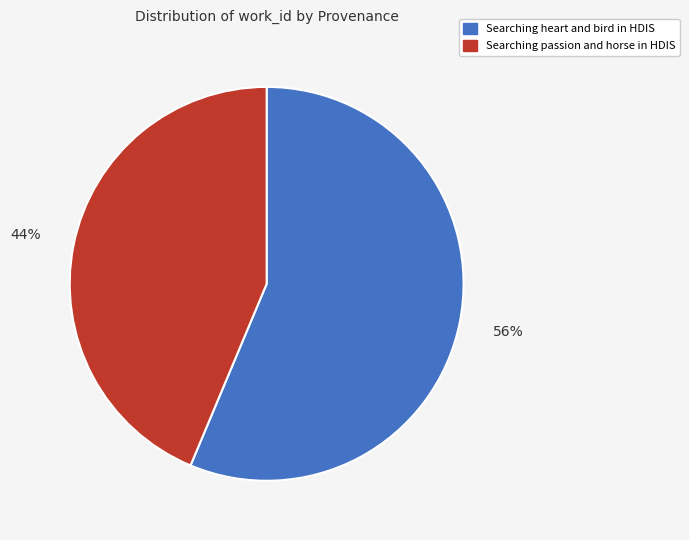

Does Searching passion and horse in HDIS represent more than half of the total?

No